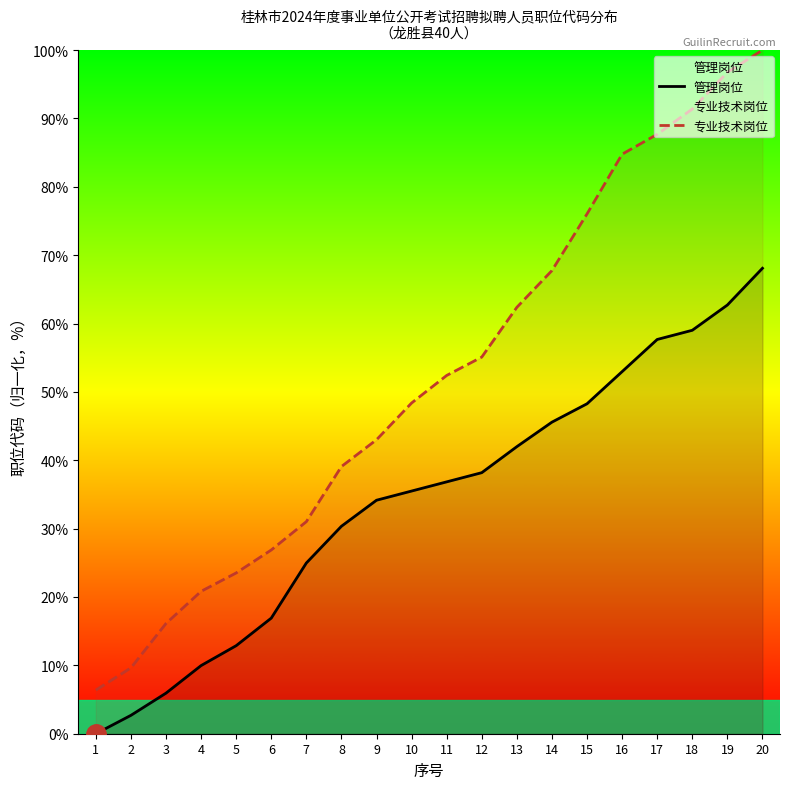

True or false: 专业技术岗位 and 管理岗位 intersect in this chart.

False